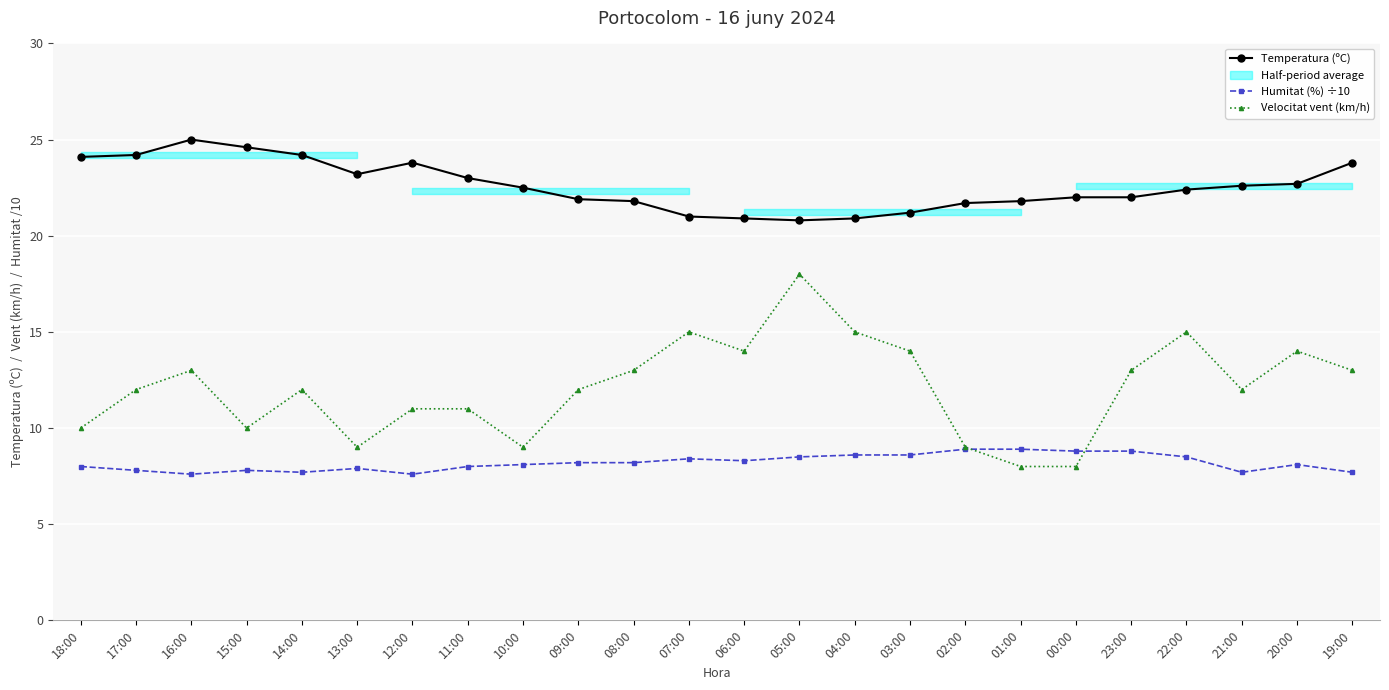

What is the difference between the Temperatura (ºC) values at 04:00 and 12:00?

2.9